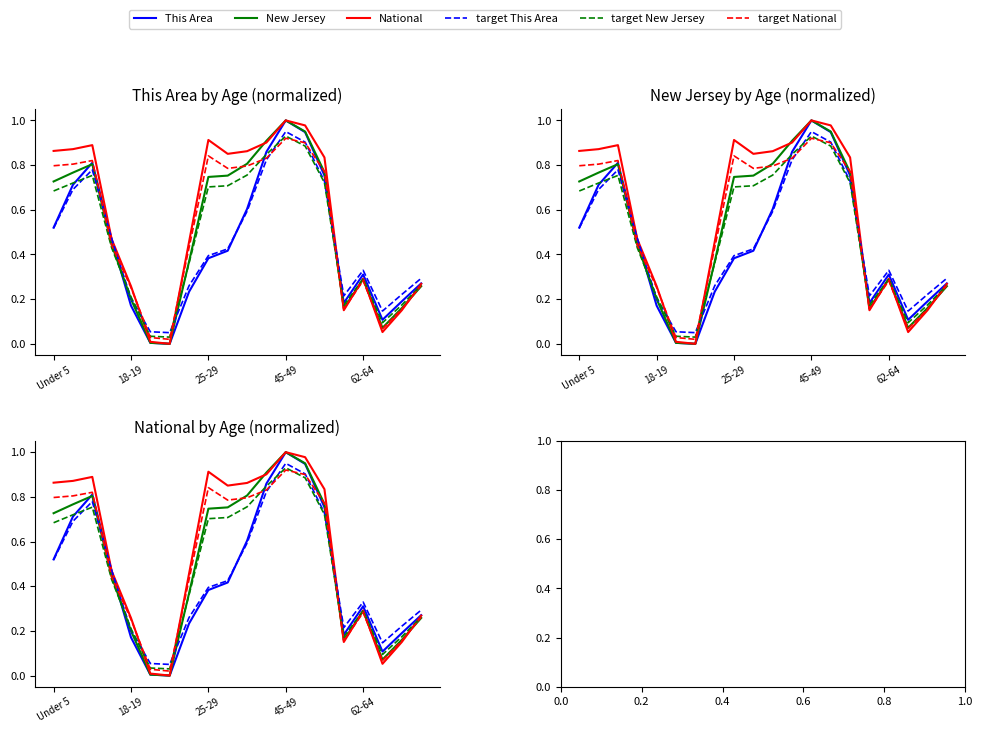

List the series in order of their peak value, lowest first.

target National, target New Jersey, target This Area, This Area, New Jersey, National